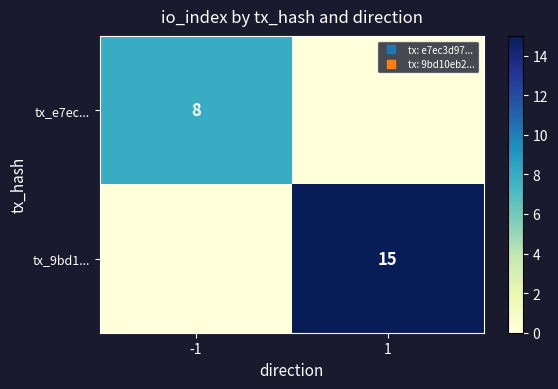

How many categories are shown in the chart?

2